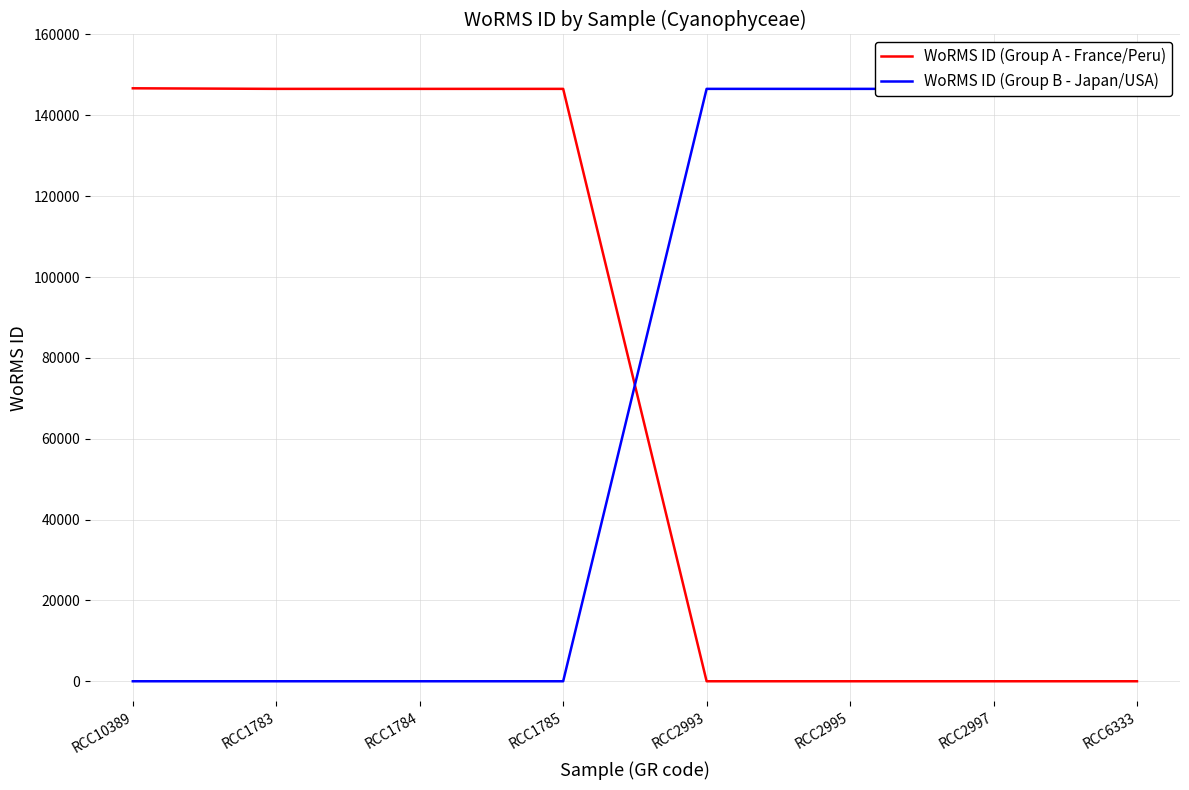

Reading right to left, what are all the values shown in this chart?

WoRMS ID (Group A - France/Peru): 0	0	0	0	146548	146548	146548	146690
WoRMS ID (Group B - Japan/USA): 146702	146548	146548	146548	0	0	0	0